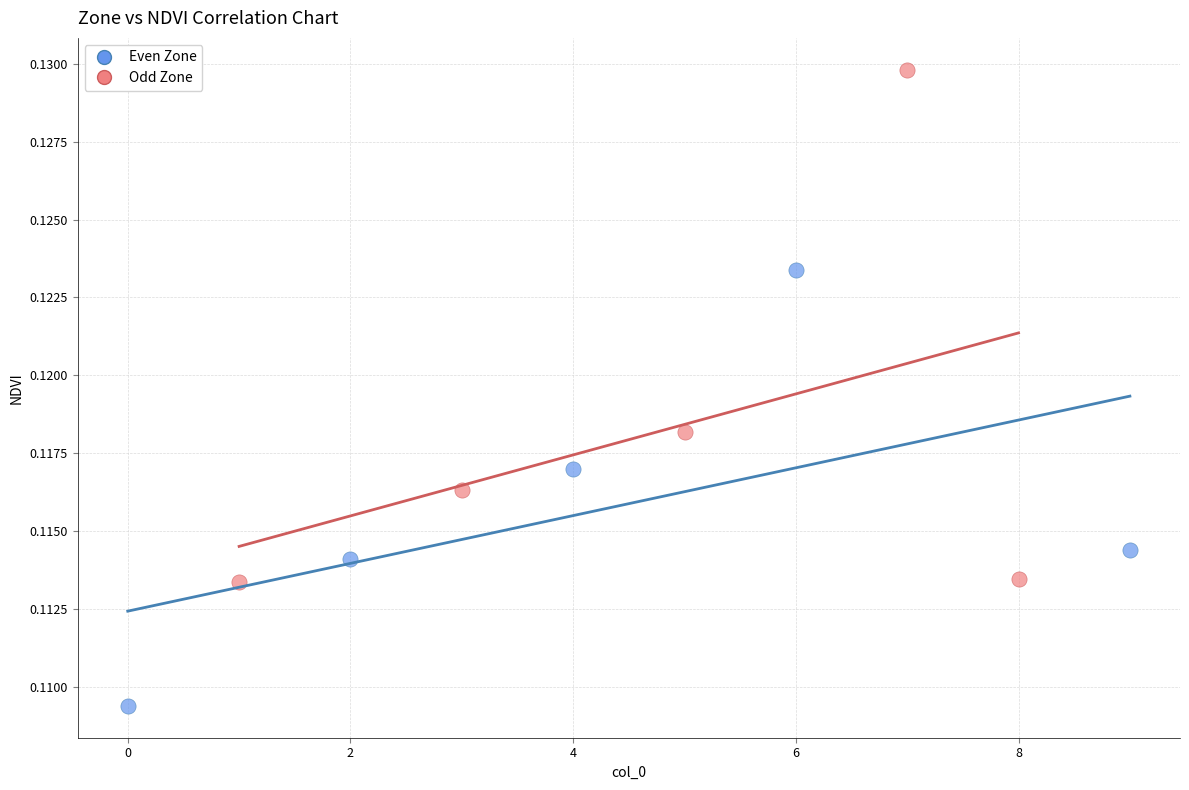

What are all the series names shown in the legend?

Even Zone, Odd Zone